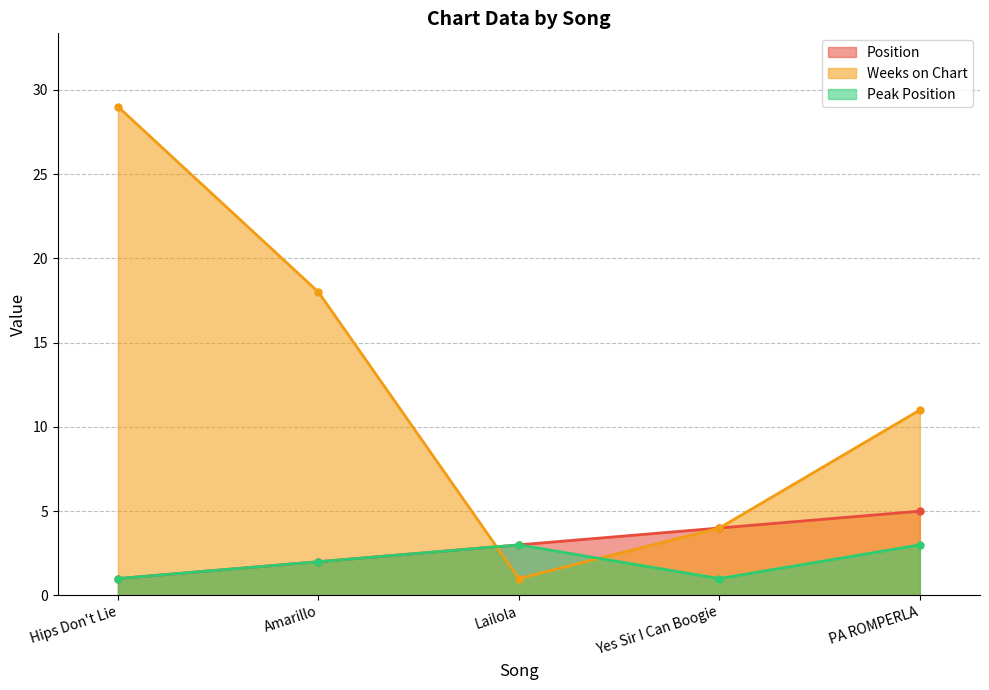

What are all the series names shown in the legend?

Position, Weeks on Chart, Peak Position